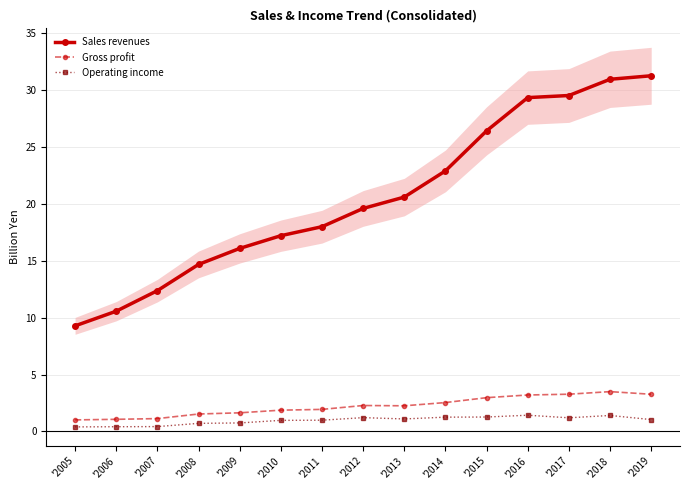

At how many categories does at least one series exceed 5?

15